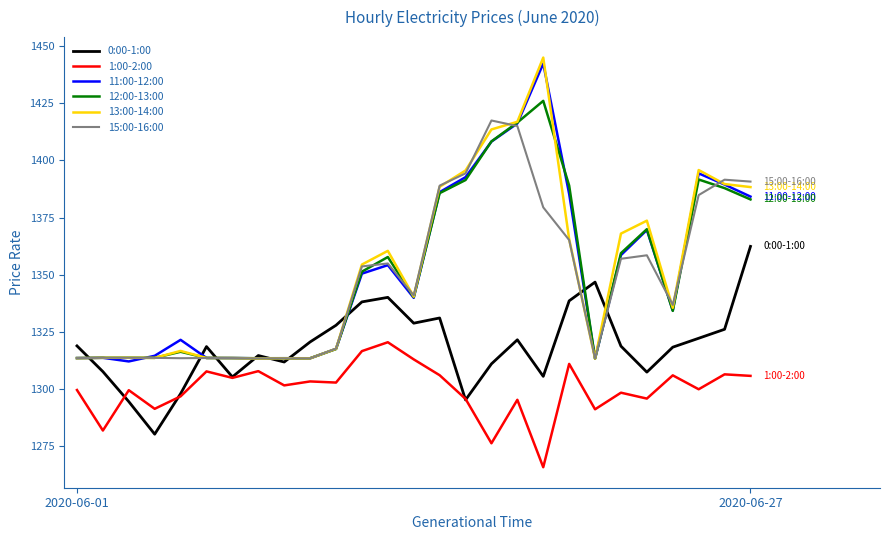

What is the greatest value displayed?

1445.0